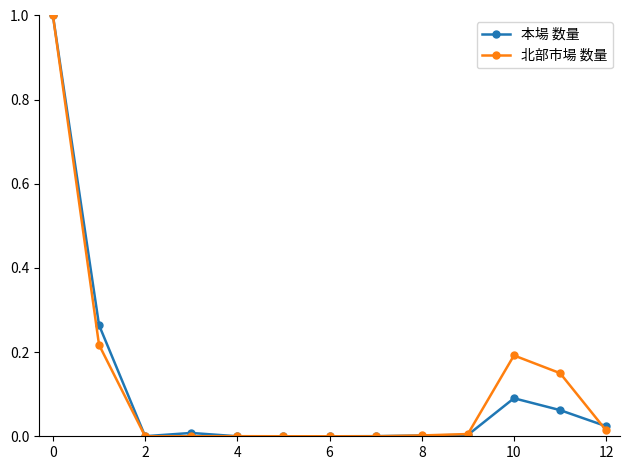

True or false: 本場 数量 has more than 0 interior local peaks.

True